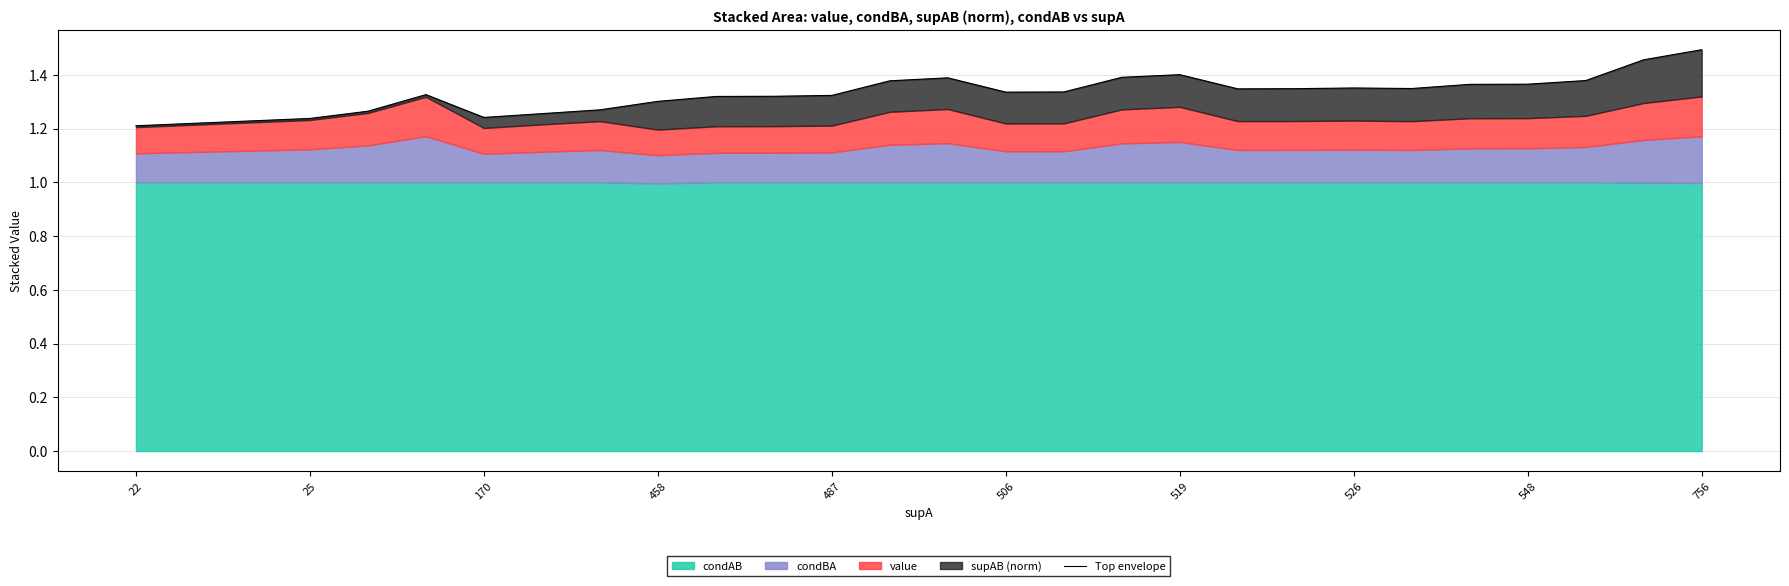

How many points are higher than both their immediate neighbors (excluding endpoints)?

4